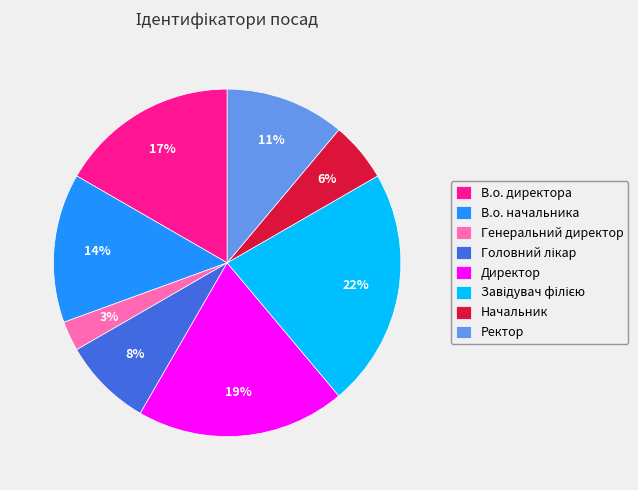

Is the sum of В.о. директора and Ректор greater than half?

No